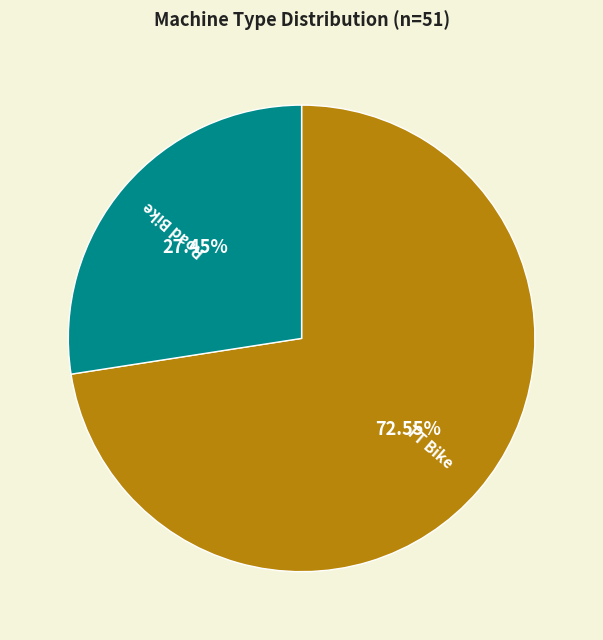

To the nearest percent, what portion does TT Bike represent?

73%